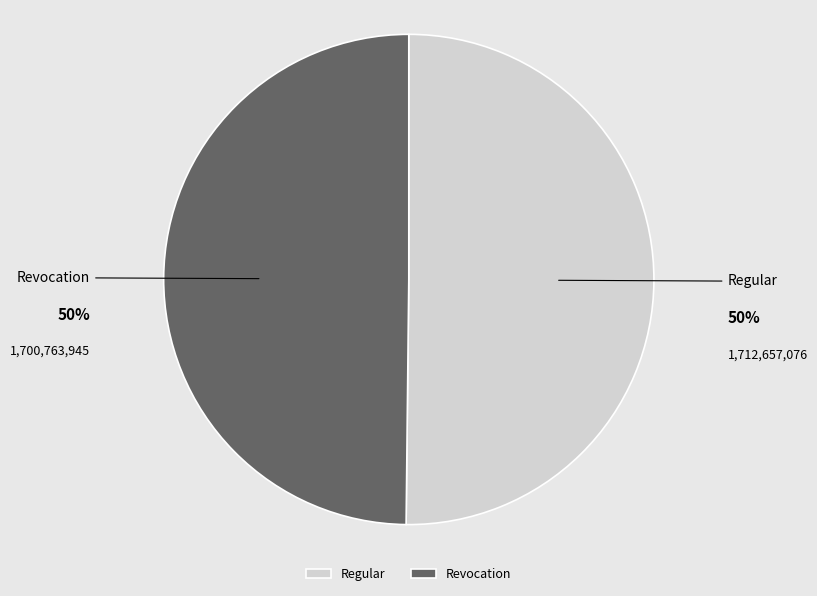

Do Regular and Revocation together represent more than half of the pie?

Yes